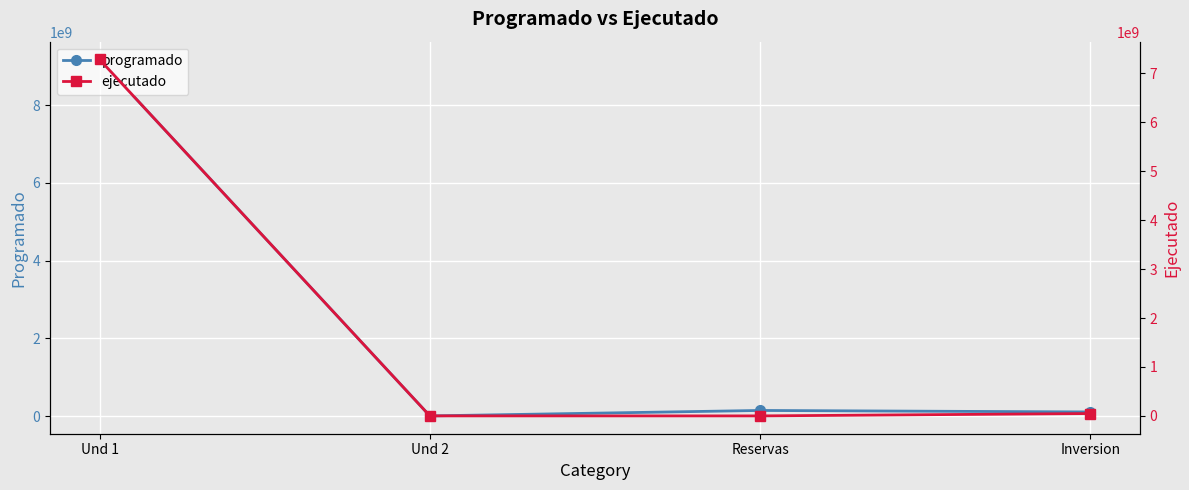

How many data points in ejecutado are above 48230819?

1